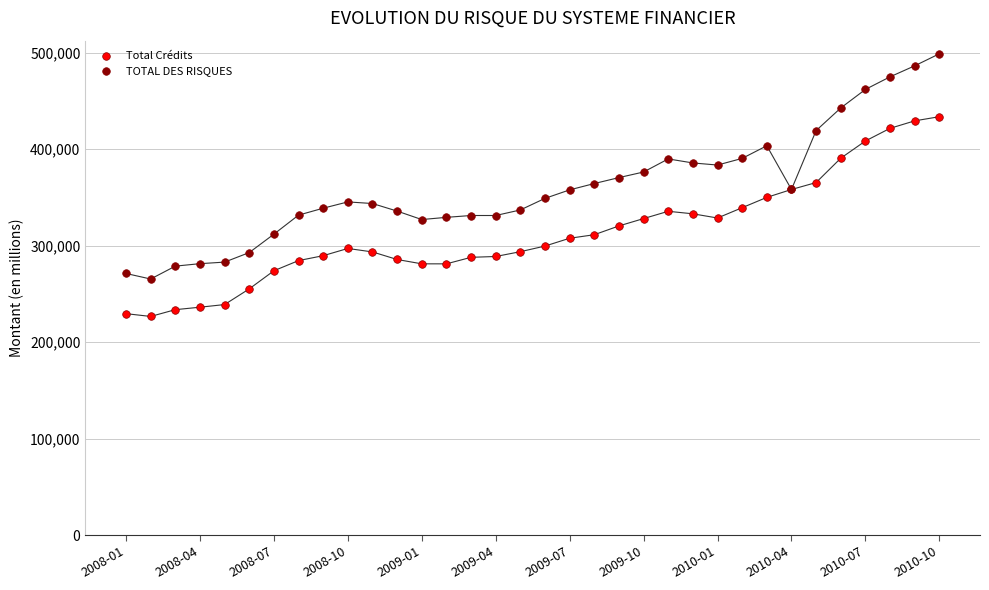

Which series contains the lowest Y value?

Total Crédits